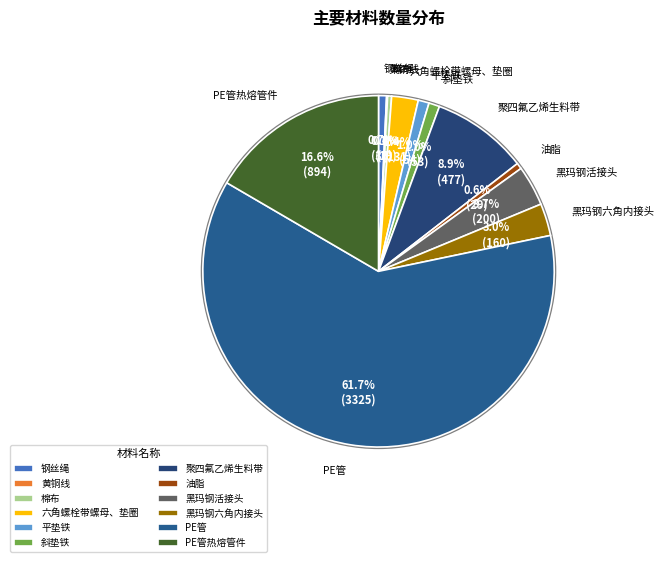

Is there any slice that represents more than half of the pie?

Yes